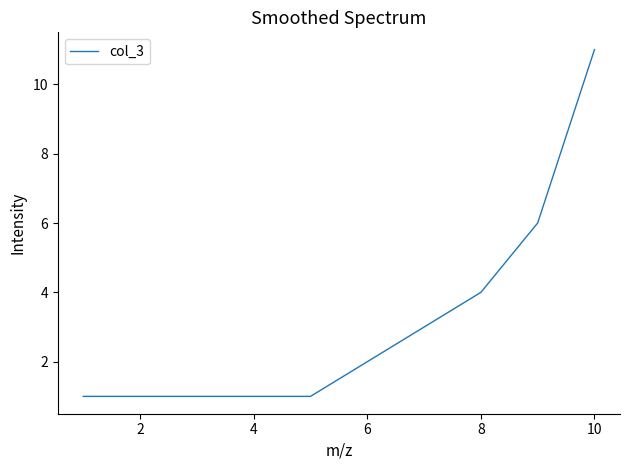

What is the difference between the maximum and minimum values?

10